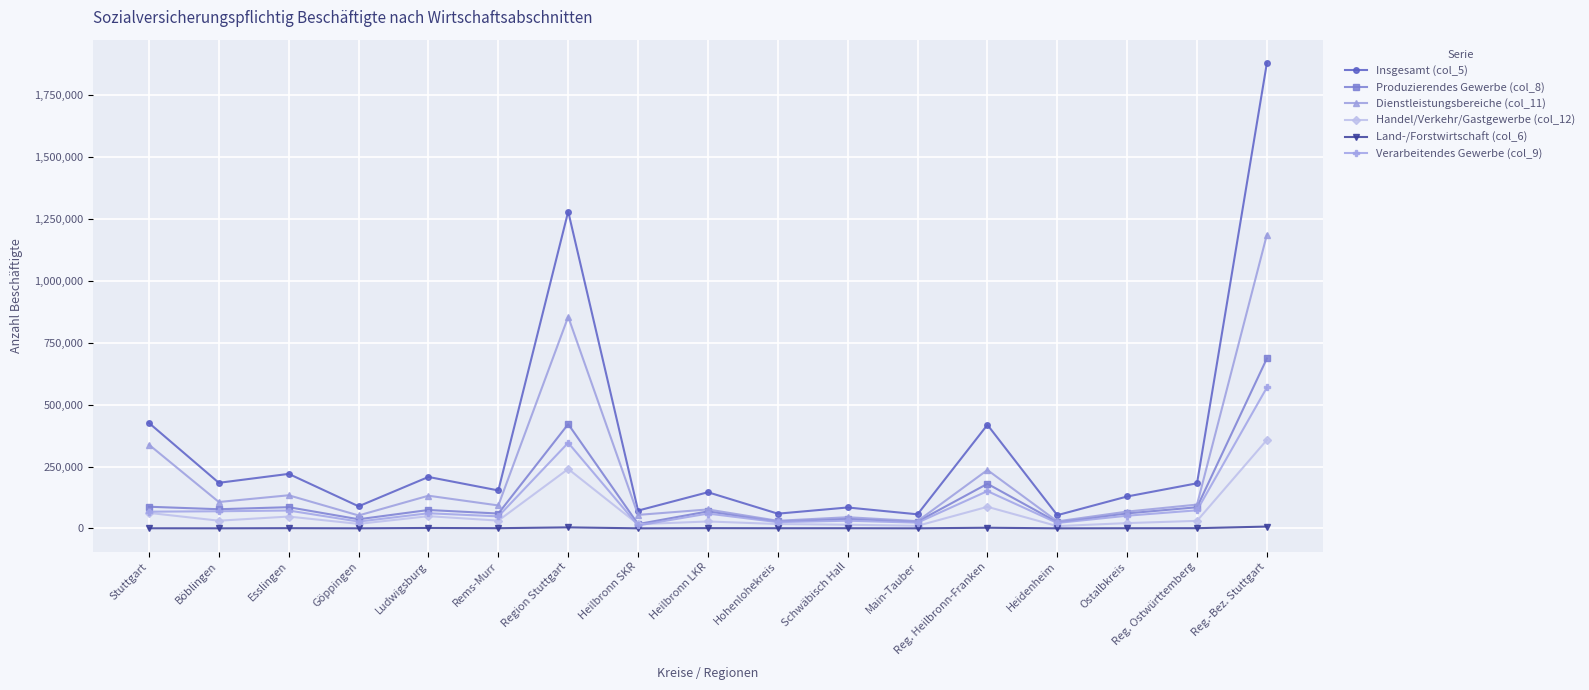

Is the value of Insgesamt (col_5) at Ostalbkreis greater than the value of Verarbeitendes Gewerbe (col_9) at Schwäbisch Hall?

Yes